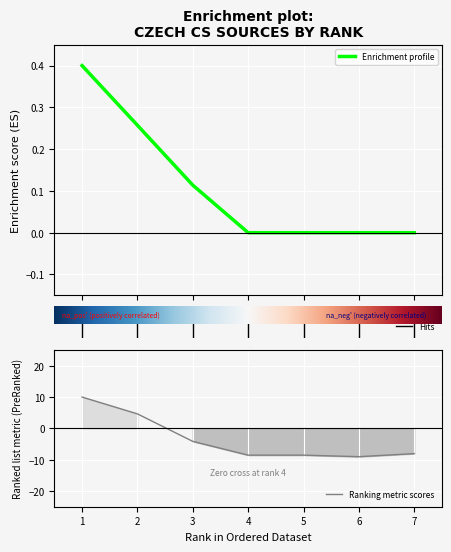

True or false: Total Cites (3years) has a value of -9.0 at 6.

True